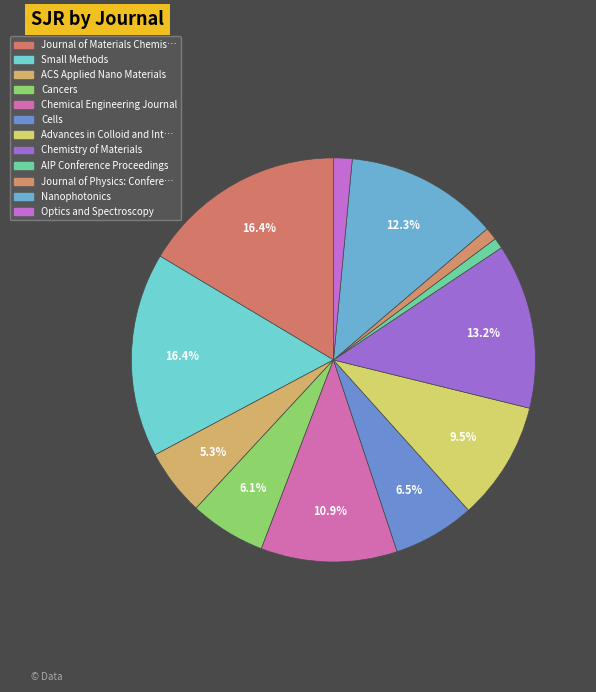

What is the largest slice in the pie chart?

Journal of Materials Chemistry A